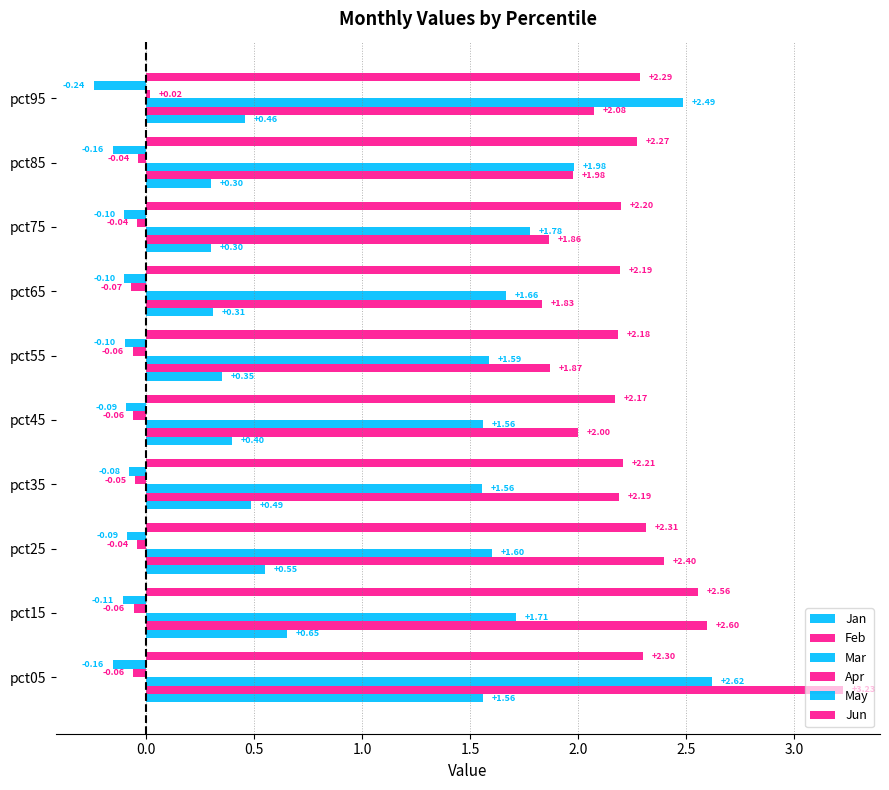

List the series in order of their peak value, highest first.

Feb, Mar, Jun, Jan, Apr, May